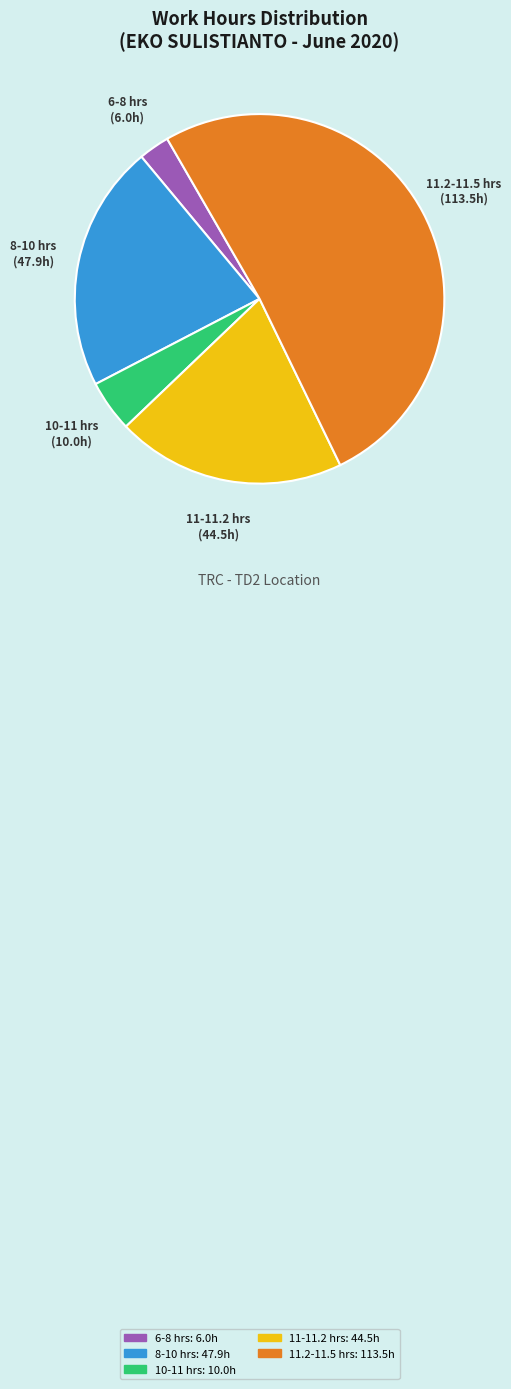

Does any single category account for the majority?

Yes